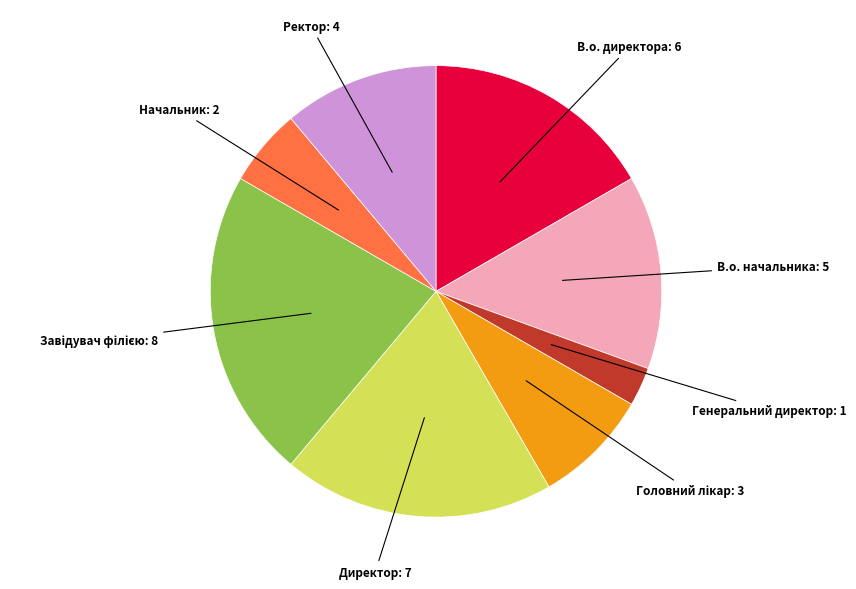

Which slice is the smallest?

Генеральний директор